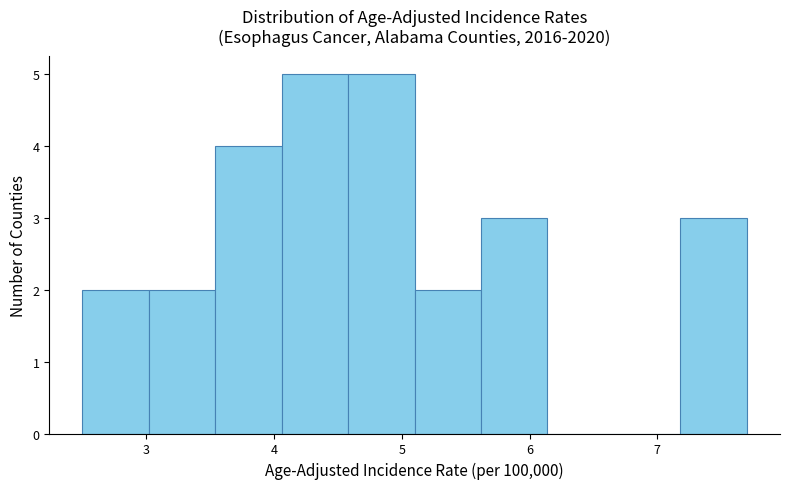

How tall is the bar that spans 5.62 to 6.14 on the x-axis? Neither the bar edges nor the heights are printed on the chart, so give them approximately, as read against the axes.

3